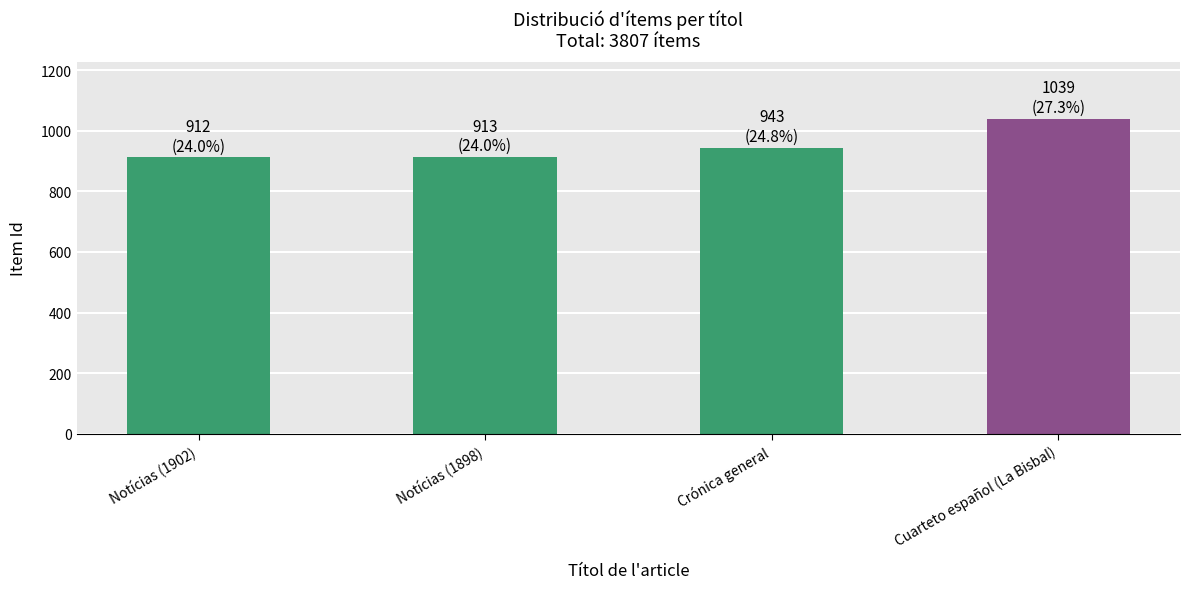

Does the chart contain any negative values?

No